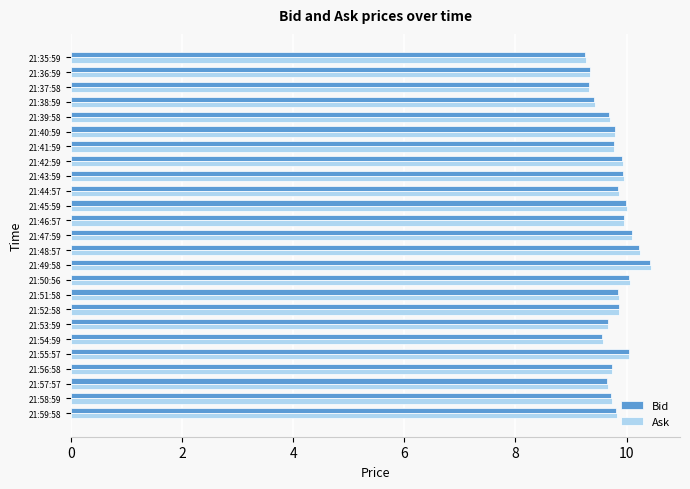

What is the total value across all series at 21:40:59?

19.6